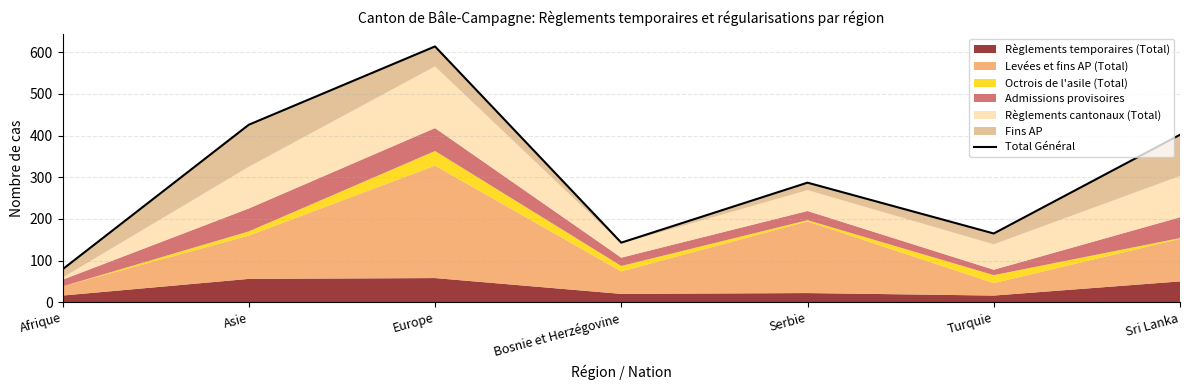

The value at Bosnie et Herzégovine is 38. True or false?

False